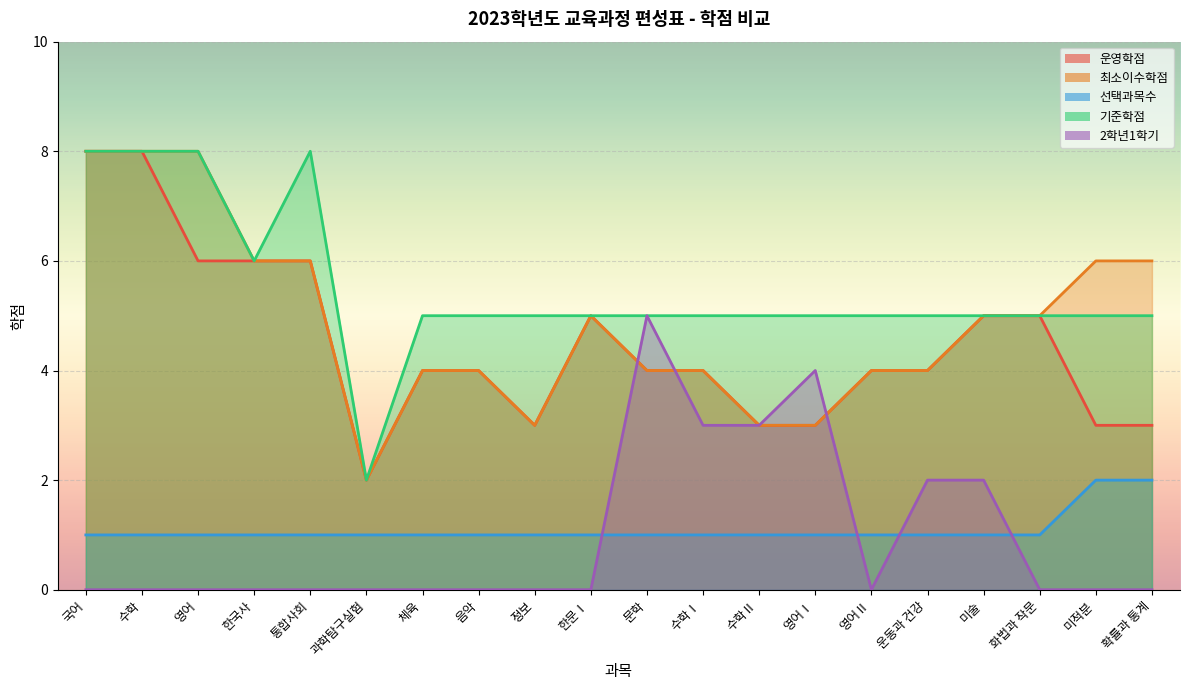

What are all the series names shown in the legend?

운영학점, 최소이수학점, 선택과목수, 기준학점, 2학년1학기